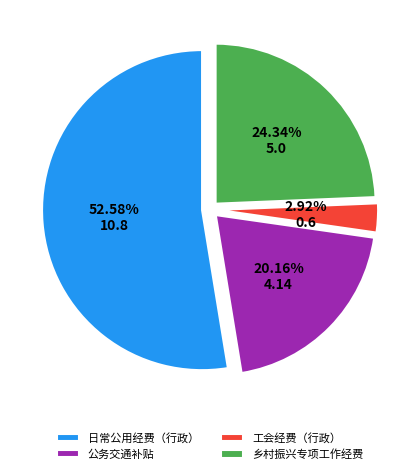

Which slice is the smallest?

工会经费（行政）